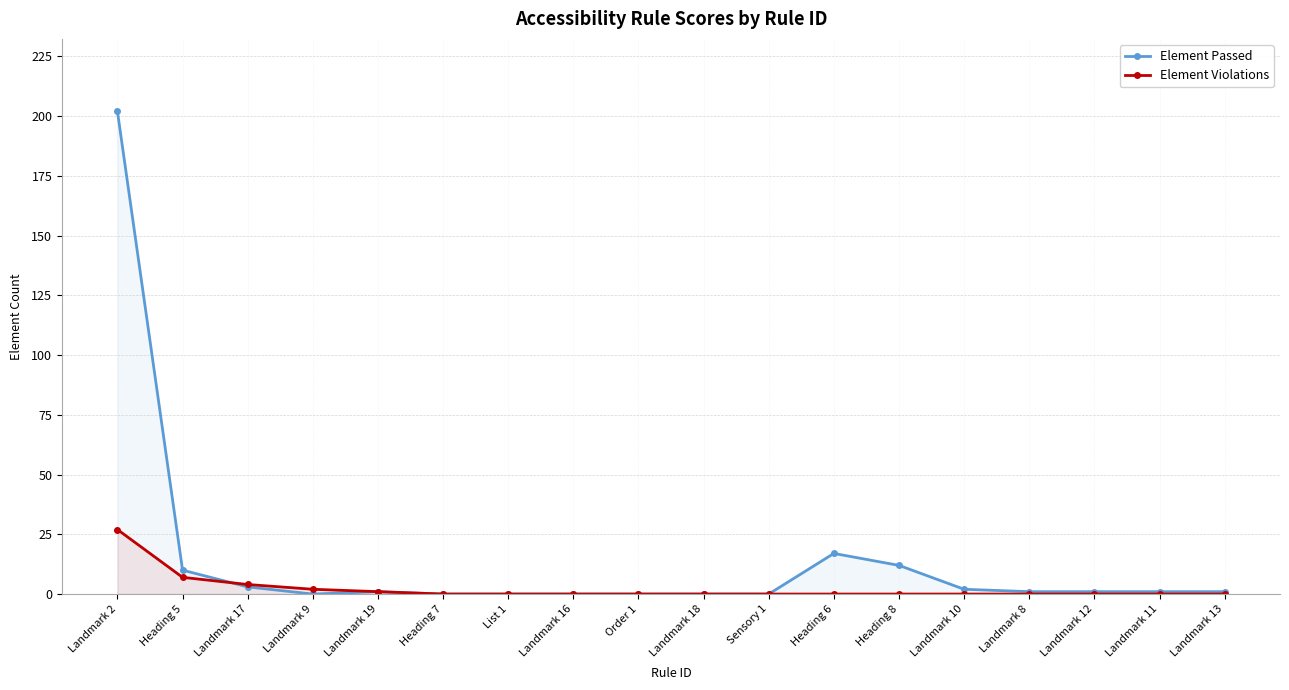

Which series has the largest total across all categories?

Element Passed